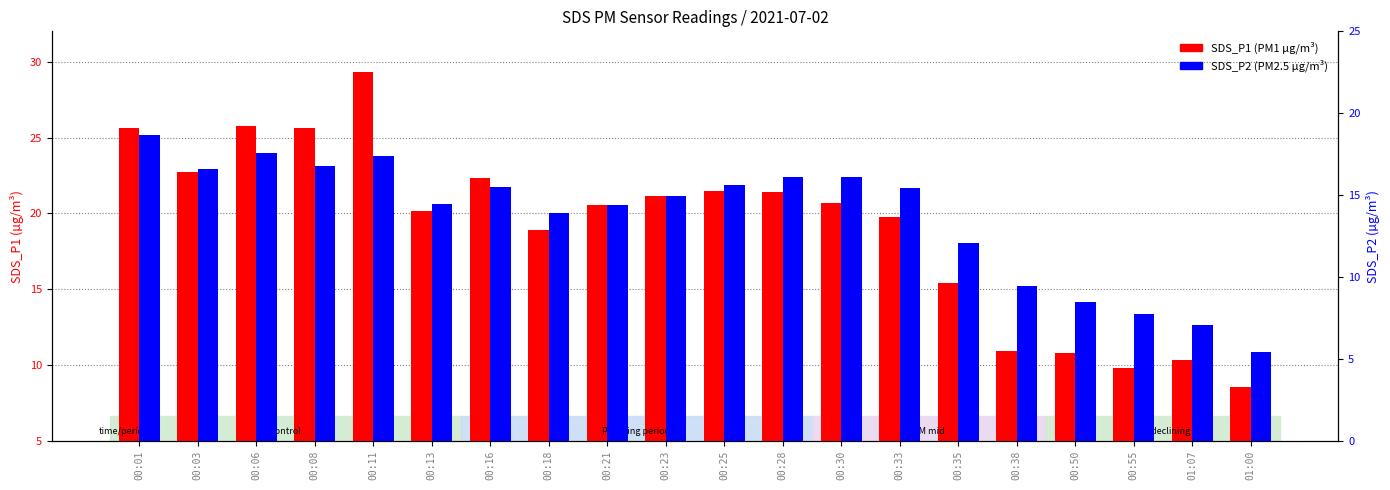

What position from the right is 00:16?

14